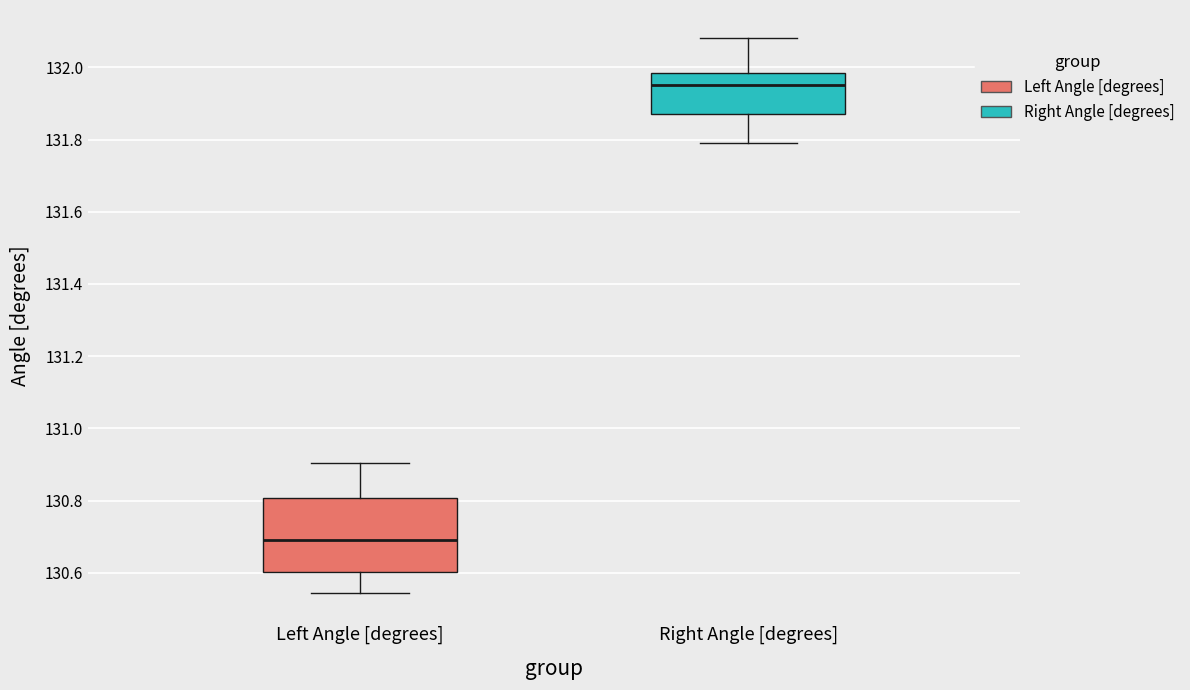

Where does the upper whisker of the box for Right Angle [degrees] end on the y-axis? The values are not printed on the chart, so give them approximately, as read against the axis.

132.08